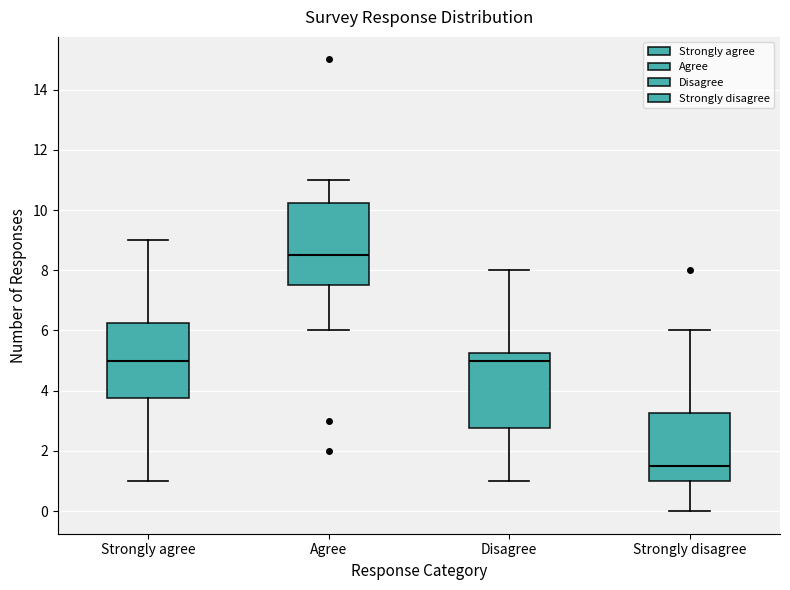

Comparing the boxes themselves (not the whiskers), which one is the tallest?

Agree